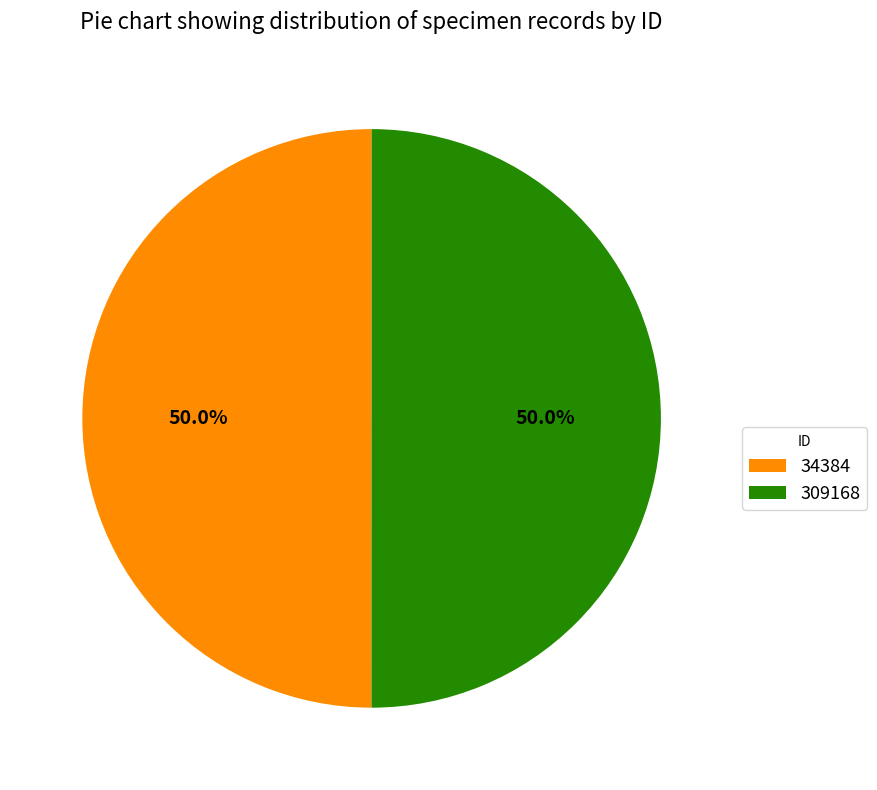

What is the ratio of the value at 34384 to the value at 309168?

1.0